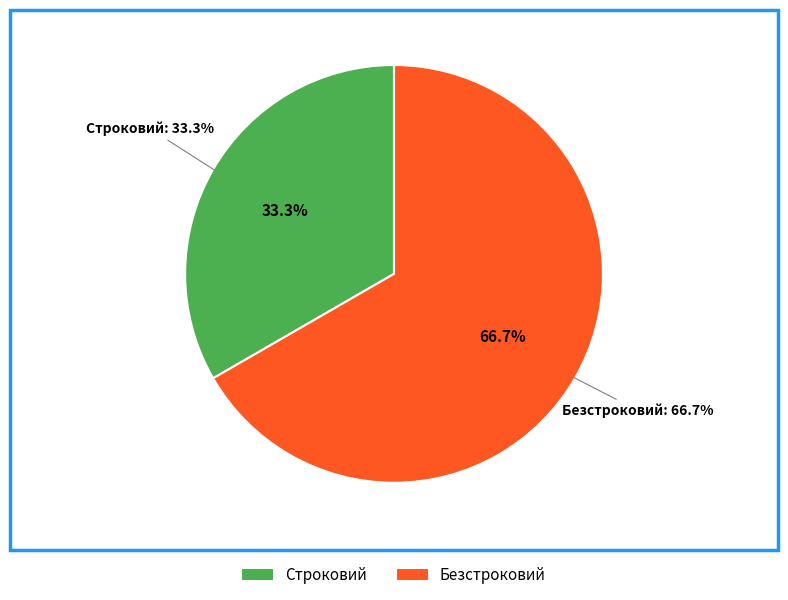

Which has a higher value, Строковий or Безстроковий?

Безстроковий